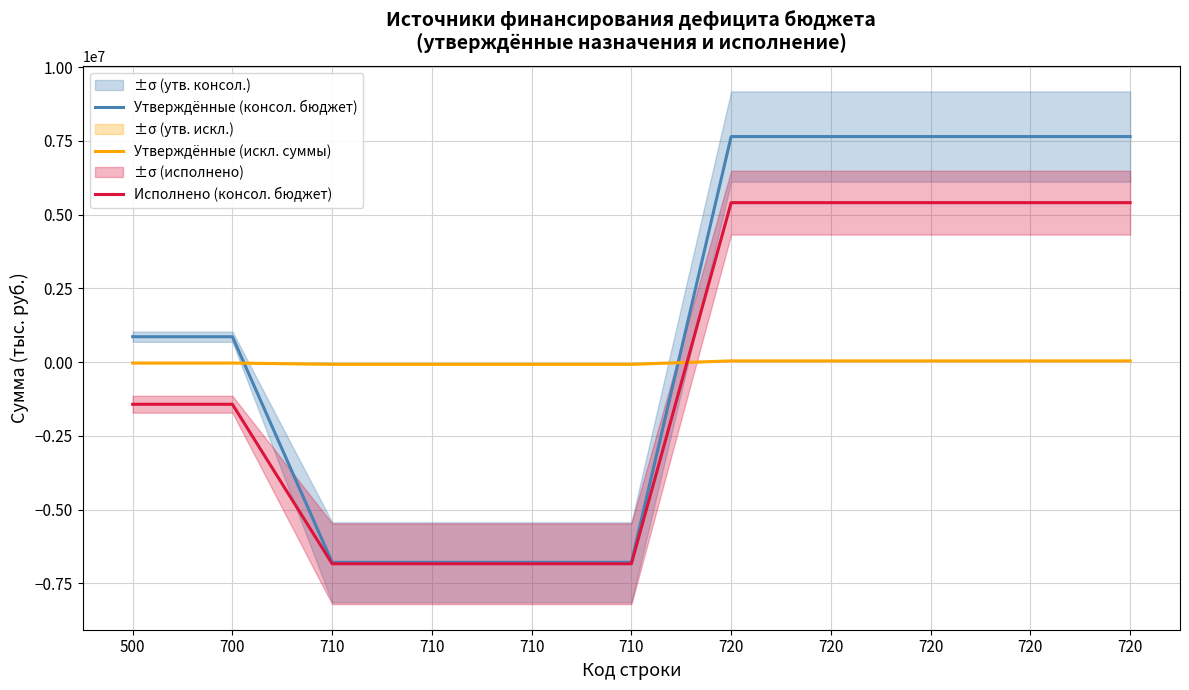

True or false: Исполнено (консол. бюджет) has a value of -1882415.0 at 700.

False